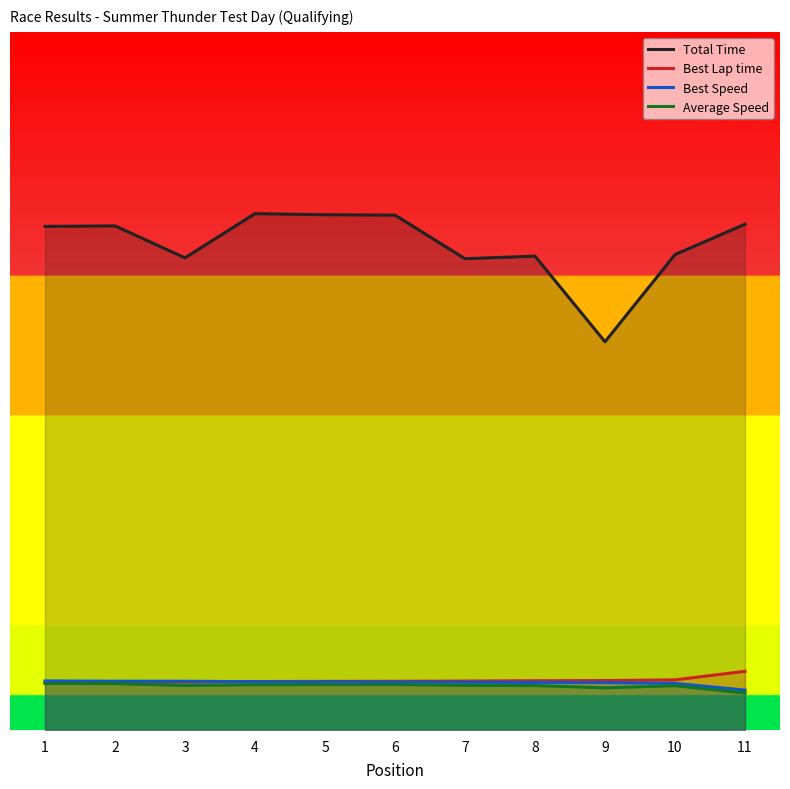

How many values in the Total Time series are below 93?

5